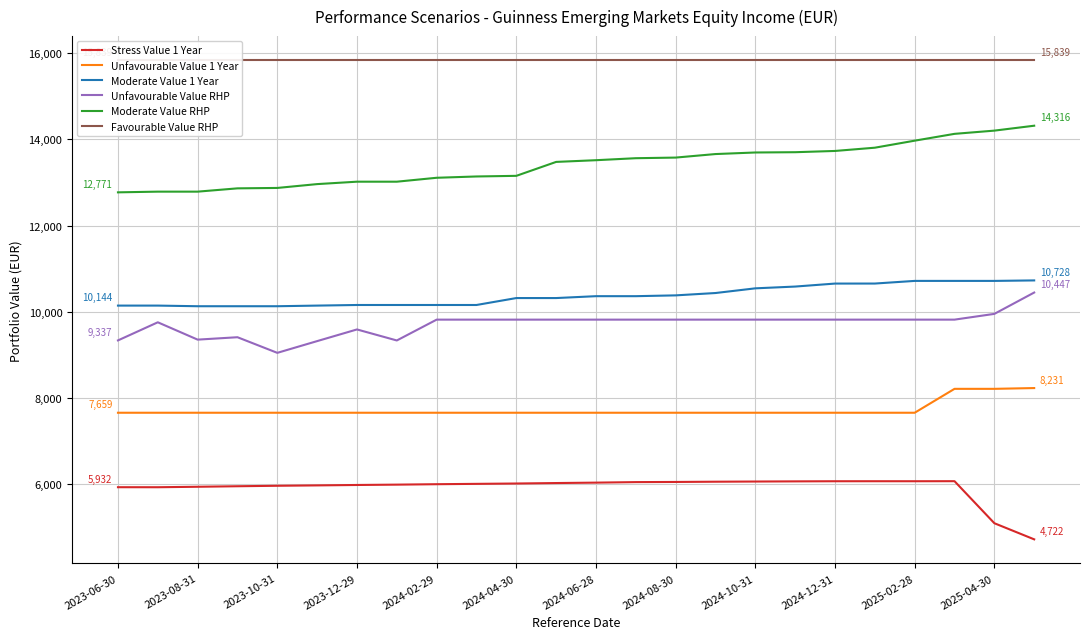

What is the minimum value for Moderate Value RHP?

12770.9